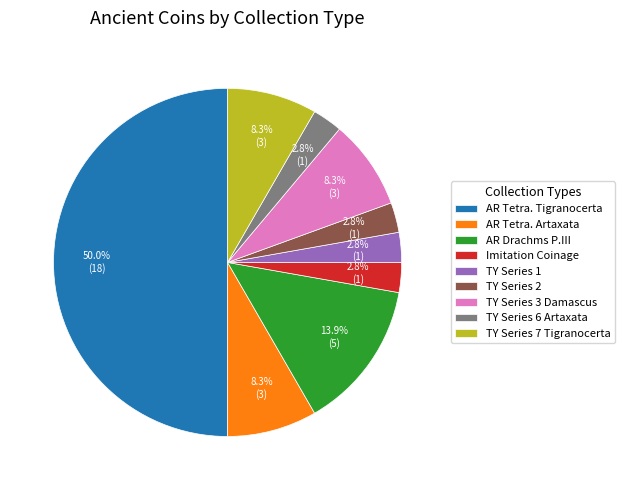

Is the sum of TY Series 3 Damascus and AR Tetra. Tigranocerta greater than half?

Yes